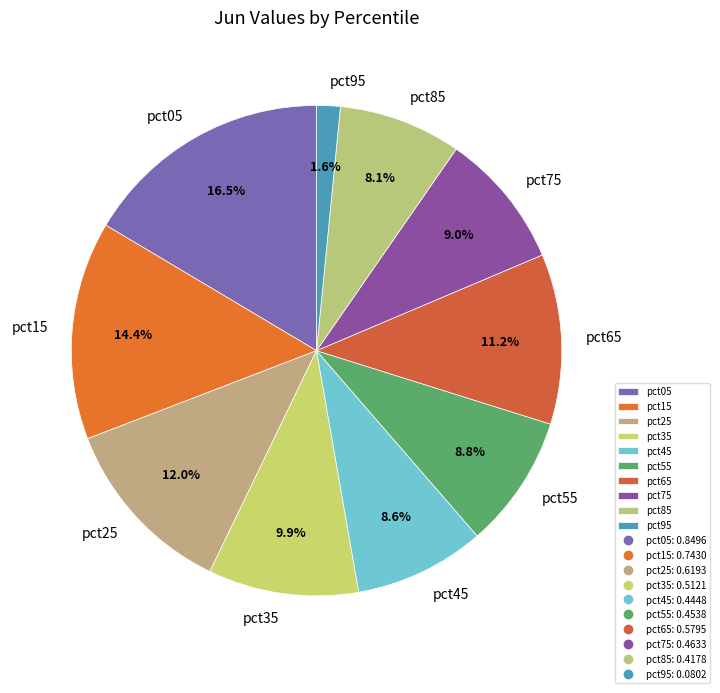

Does pct35 account for over 50% of the chart?

No